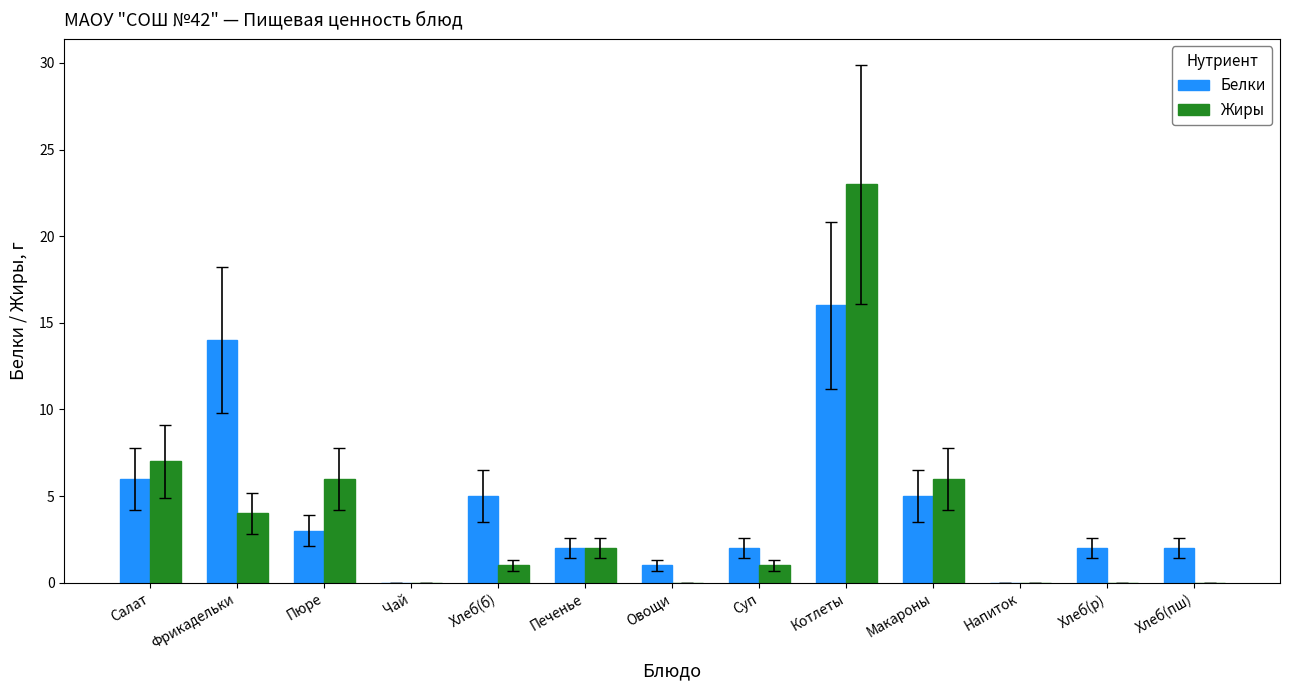

What is the greatest value displayed?

23